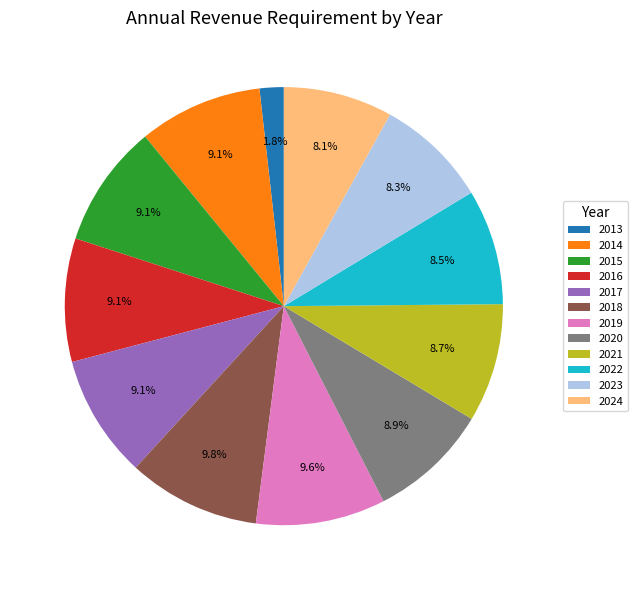

The 2018 slice represents 10% of the pie. True or false?

True